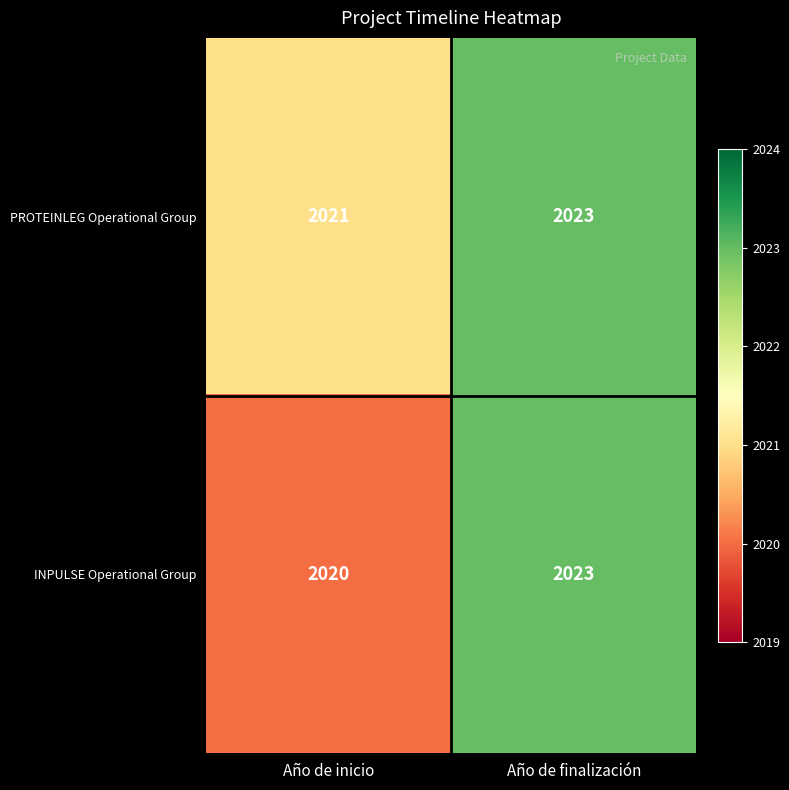

True or false: PROTEINLEG Operational Group has a value of 2023 at Año de finalización.

True